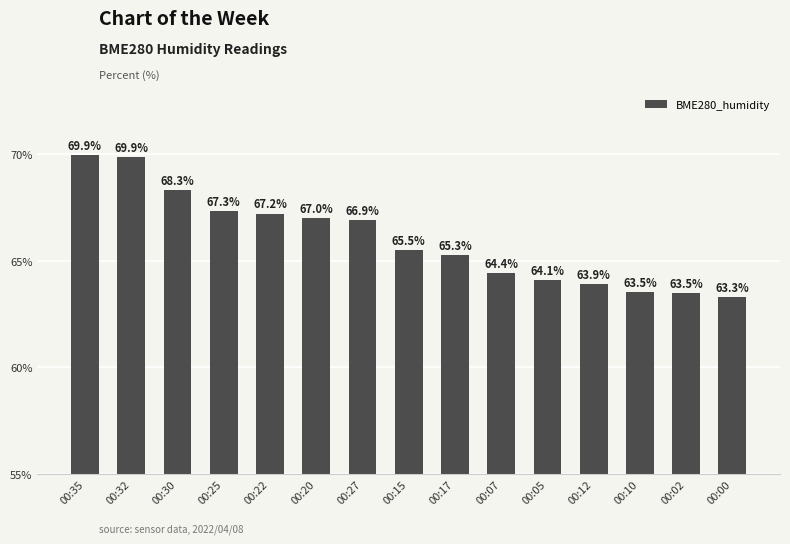

True or false: the data shows 97.0 at 00:02.

False